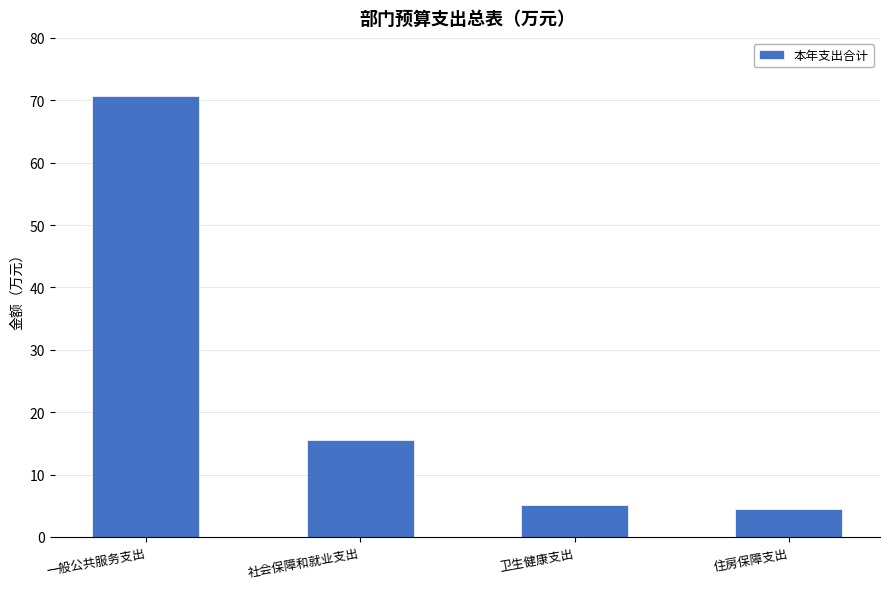

Does the chart contain any negative values?

No